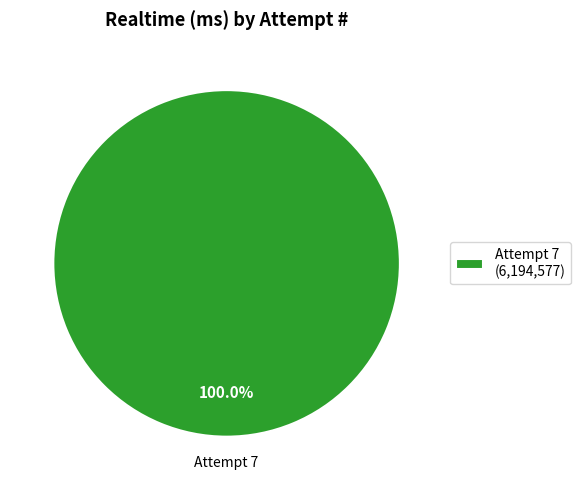

Rank the categories by value from lowest to highest.

Attempt 7 (6,194,577)